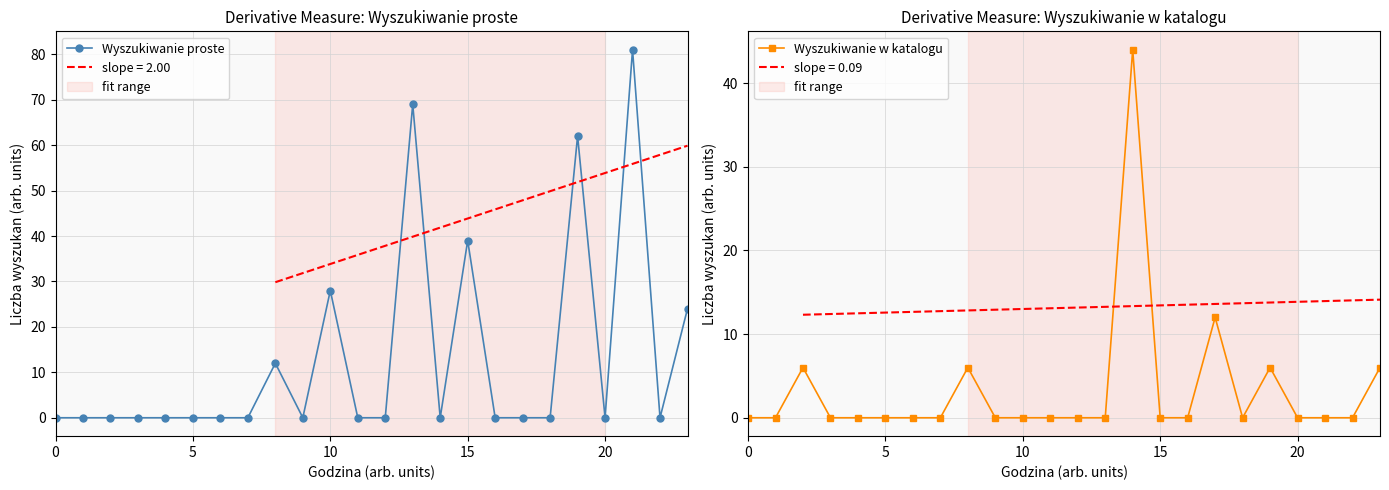

How many Wyszukiwanie w katalogu values are between 0 and 6?

22